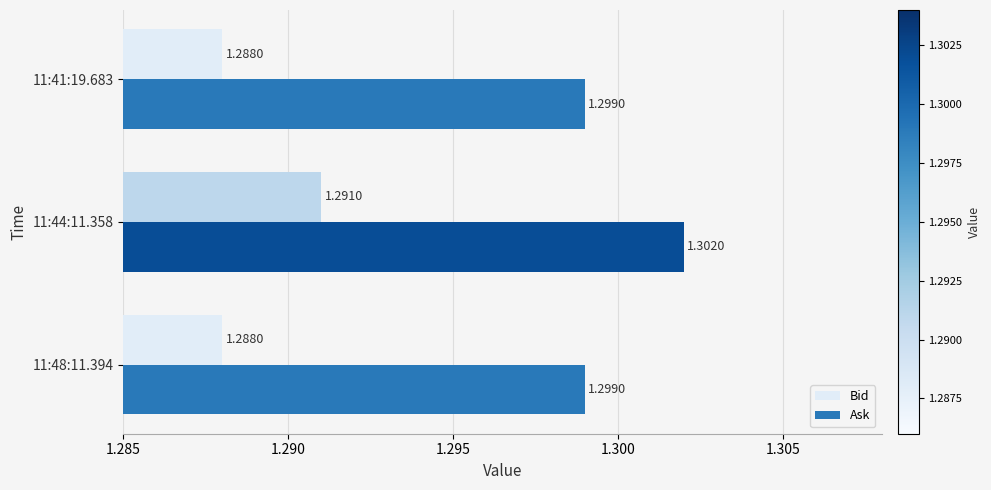

At which category is the sum across all series the highest?

11:44:11.358